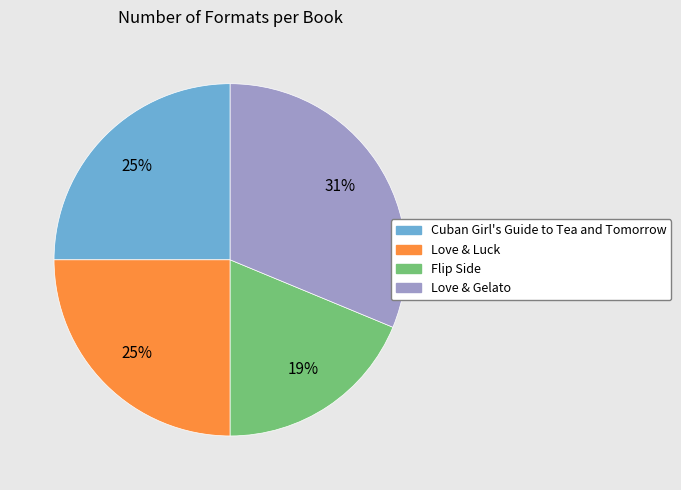

To the nearest percent, what is the combined percentage of Flip Side and Love & Gelato?

50%